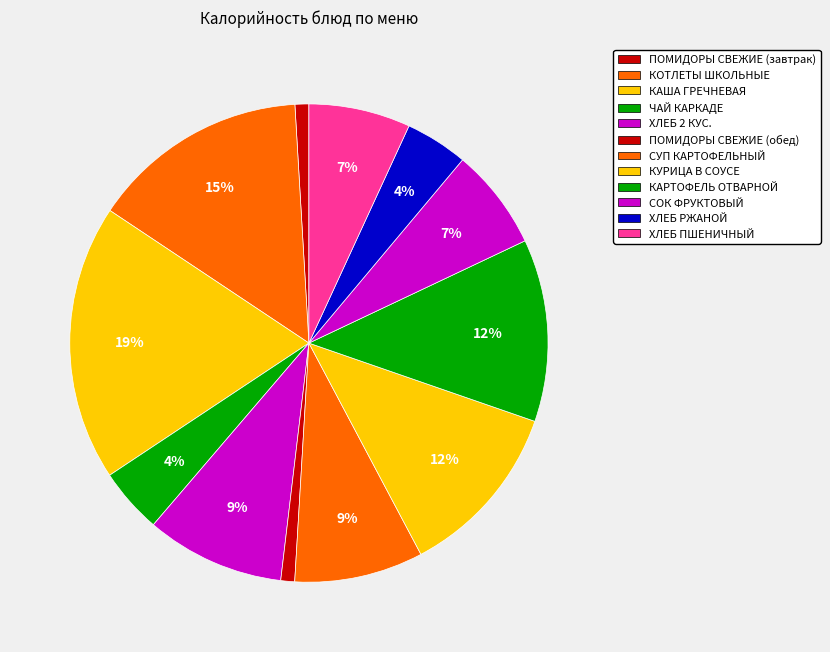

How many segments does this pie chart have?

12